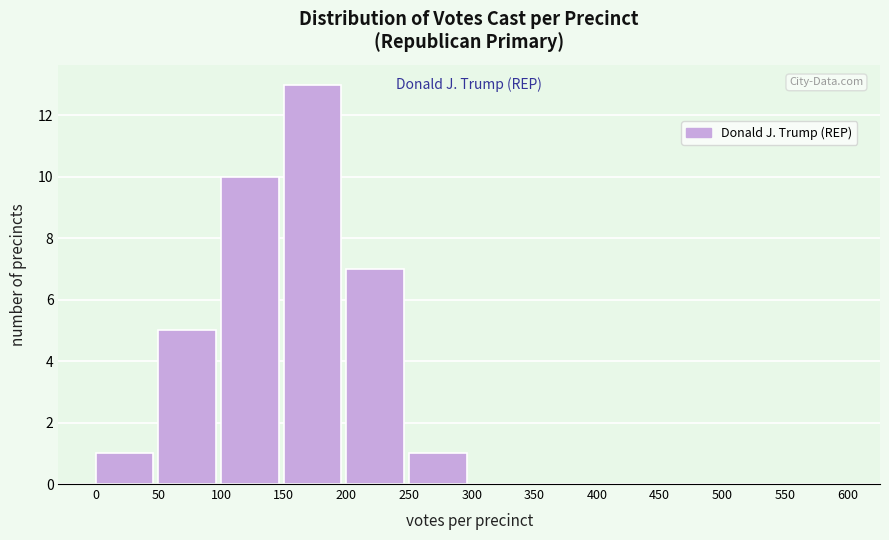

Over which range of the x-axis is the bar tallest?

150 to 200